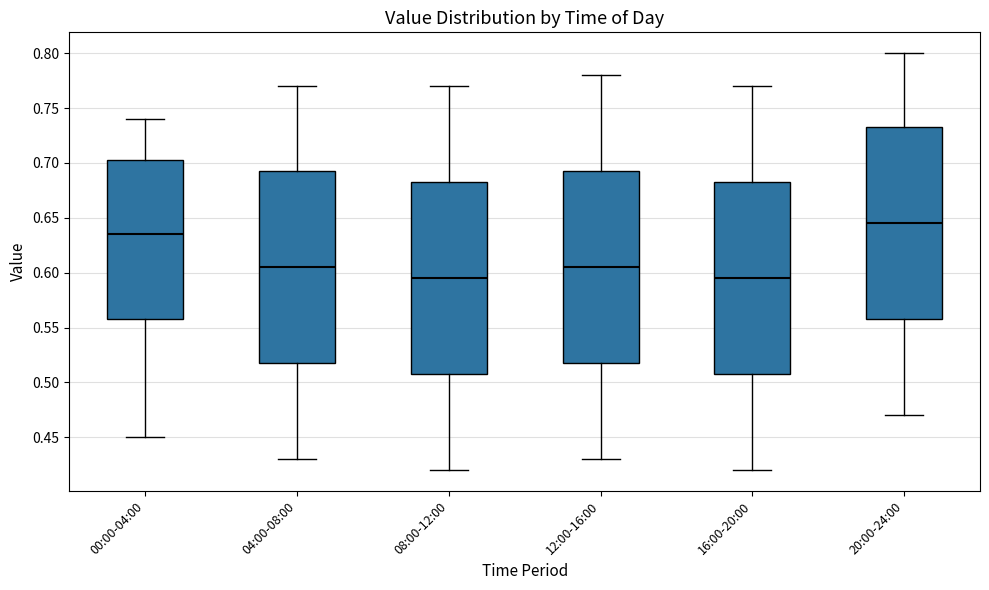

Reading left to right, read every box against the y-axis: the position of its median line, the range the box covers, and the ends of its whiskers. The values are not printed on the chart, so give them approximately, as read against the axis.

00:00-04:00: median 0.635, box 0.560 to 0.705, whiskers 0.450 to 0.740
04:00-08:00: median 0.605, box 0.520 to 0.695, whiskers 0.430 to 0.770
08:00-12:00: median 0.595, box 0.510 to 0.685, whiskers 0.420 to 0.770
12:00-16:00: median 0.605, box 0.520 to 0.695, whiskers 0.430 to 0.780
16:00-20:00: median 0.595, box 0.510 to 0.685, whiskers 0.420 to 0.770
20:00-24:00: median 0.645, box 0.560 to 0.735, whiskers 0.470 to 0.800